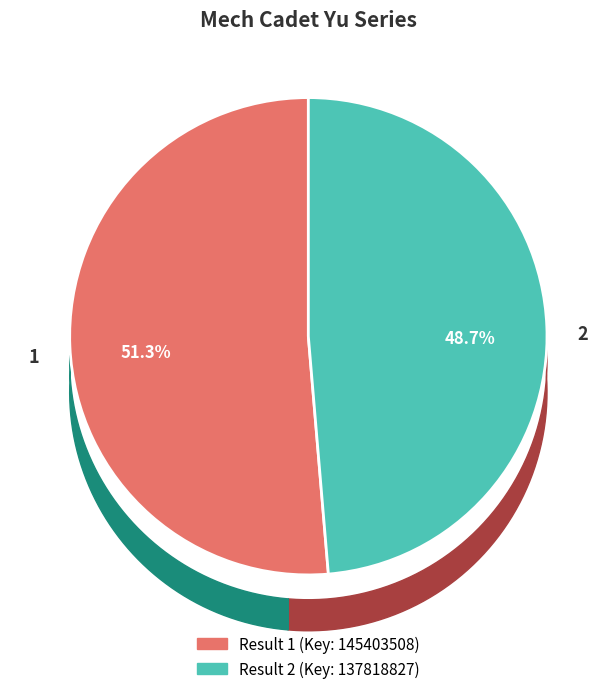

What is the smallest slice in the pie chart?

2